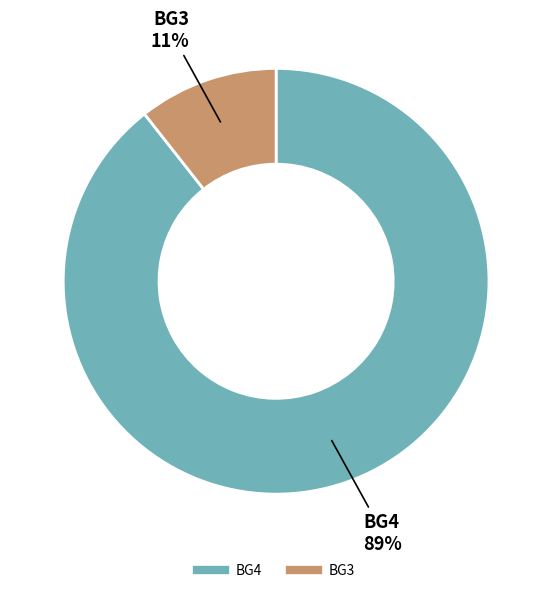

To the nearest percent, what is the average slice percentage?

50%